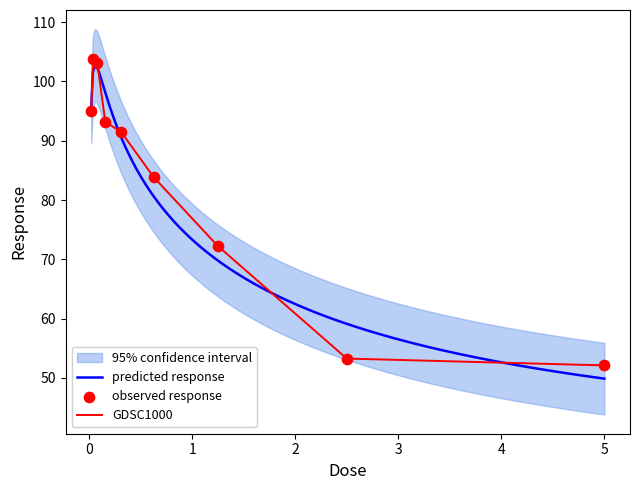

What is the ratio of the value at 0.0195312 to the value at 2.5?

1.8